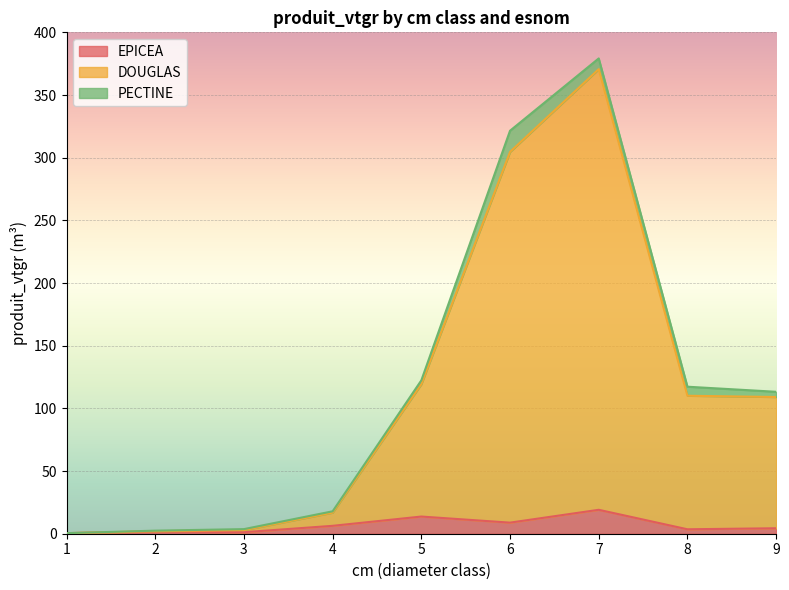

Where does the EPICEA series first go above 4?

4